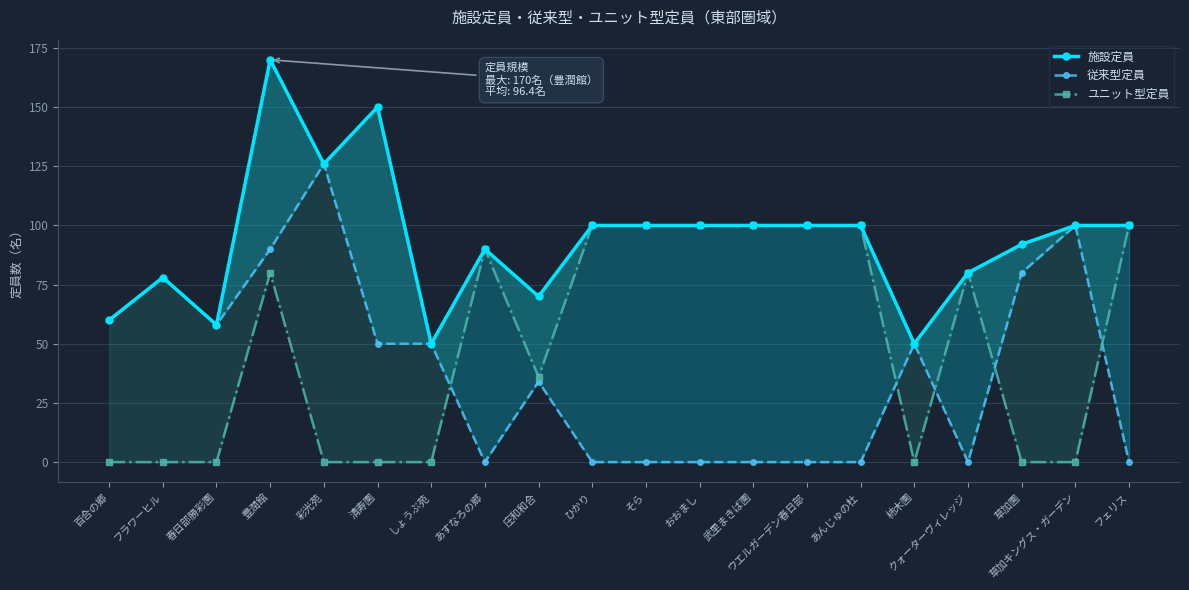

Reading left to right, list all the values displayed in this chart.

施設定員: 百合の郷=60	フラワーヒル=78	春日部勝彩園=58	豊潤館=170	彩光苑=126	清寿園=150	しょうぶ苑=50	あすなろの郷=90	庄和和合=70	ひかり=100	そら=100	おおまし=100	武里まきば園=100	ウエルガーデン春日部=100	あんじゅの杜=100	柿木園=50	クォーターヴィレッジ=80	草加園=92	草加キングス・ガーデン=100	フェリス=100
従来型定員: 百合の郷=60	フラワーヒル=78	春日部勝彩園=58	豊潤館=90	彩光苑=126	清寿園=50	しょうぶ苑=50	あすなろの郷=0	庄和和合=34	ひかり=0	そら=0	おおまし=0	武里まきば園=0	ウエルガーデン春日部=0	あんじゅの杜=0	柿木園=50	クォーターヴィレッジ=0	草加園=80	草加キングス・ガーデン=100	フェリス=0
ユニット型定員: 百合の郷=0	フラワーヒル=0	春日部勝彩園=0	豊潤館=80	彩光苑=0	清寿園=0	しょうぶ苑=0	あすなろの郷=90	庄和和合=36	ひかり=100	そら=100	おおまし=100	武里まきば園=100	ウエルガーデン春日部=100	あんじゅの杜=100	柿木園=0	クォーターヴィレッジ=80	草加園=0	草加キングス・ガーデン=0	フェリス=100